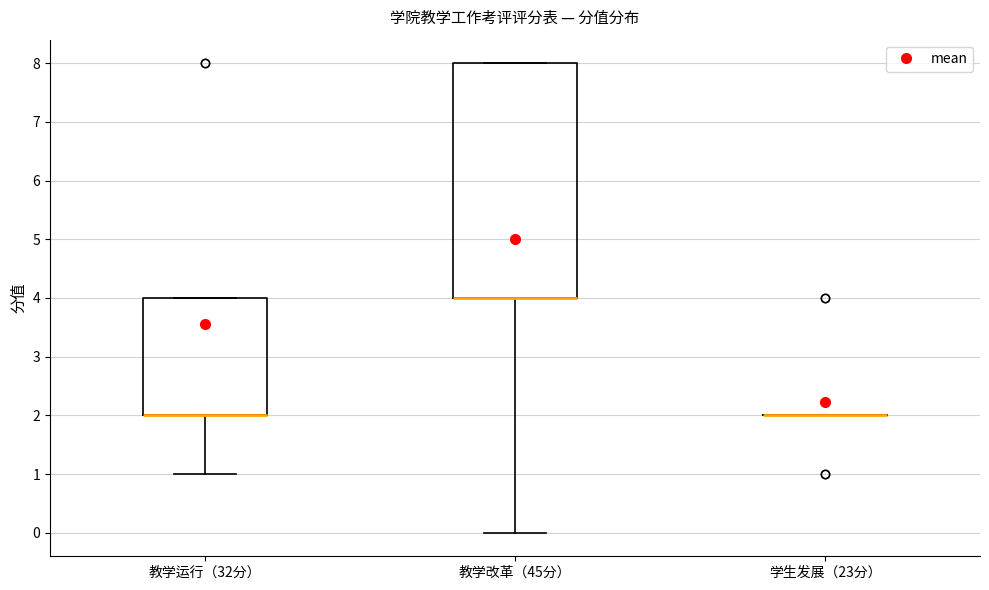

Reading left to right, read every box against the y-axis: the position of its median line, the range the box covers, and the ends of its whiskers. The values are not printed on the chart, so give them approximately, as read against the axis.

教学运行（32分）: median 2 (drawn on the box's lower edge), box 2 to 4, whiskers 1 to 4
教学改革（45分）: median 4 (drawn on the box's lower edge), box 4 to 8, whiskers 0 to 8
学生发展（23分）: box collapsed to a line at 2, whiskers 2 to 2